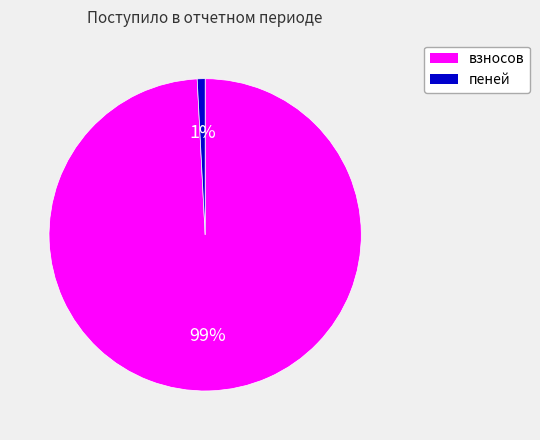

Between пеней and взносов, which is larger?

взносов